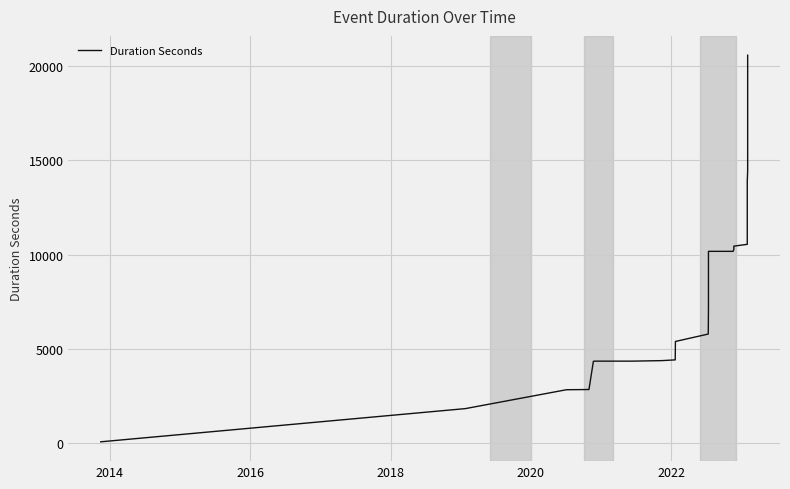

Reading left to right, list all the values displayed in this chart.

80	1839	2839	2849	2849	4343	4353	4353	4353	4380	4420	5366	5395	5789	5789	7179	10169	10169	10264	10294	10444	10541	11897	12007	12451	13546	13576	13596	13596	13886	14433	14703	16087	17398	17475	17475	20105	20105	20470	20558